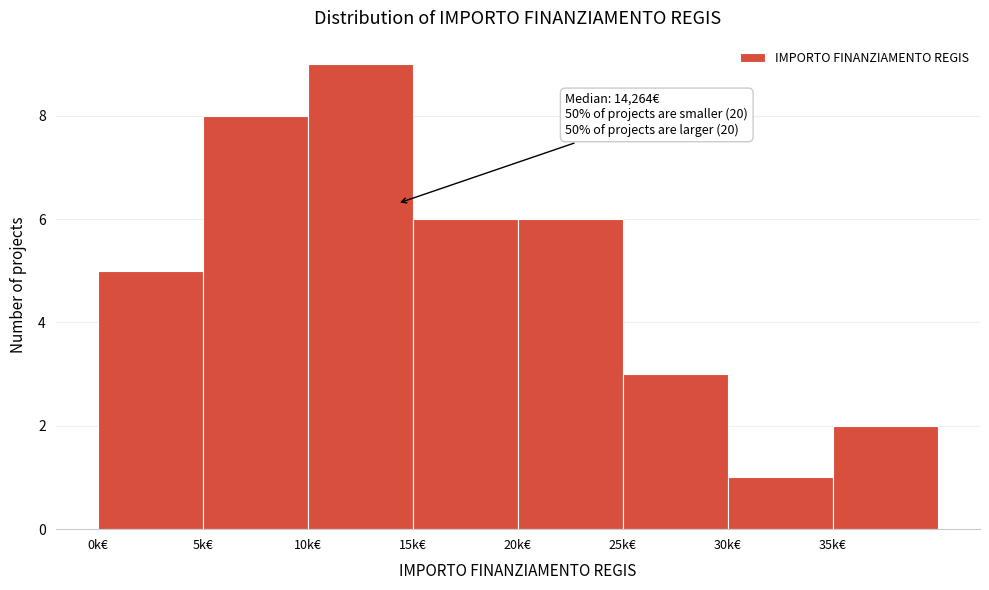

Reading right to left, extract all data points from this chart.

35k€=2	30k€=1	25k€=3	20k€=6	15k€=6	10k€=9	5k€=8	0k€=5